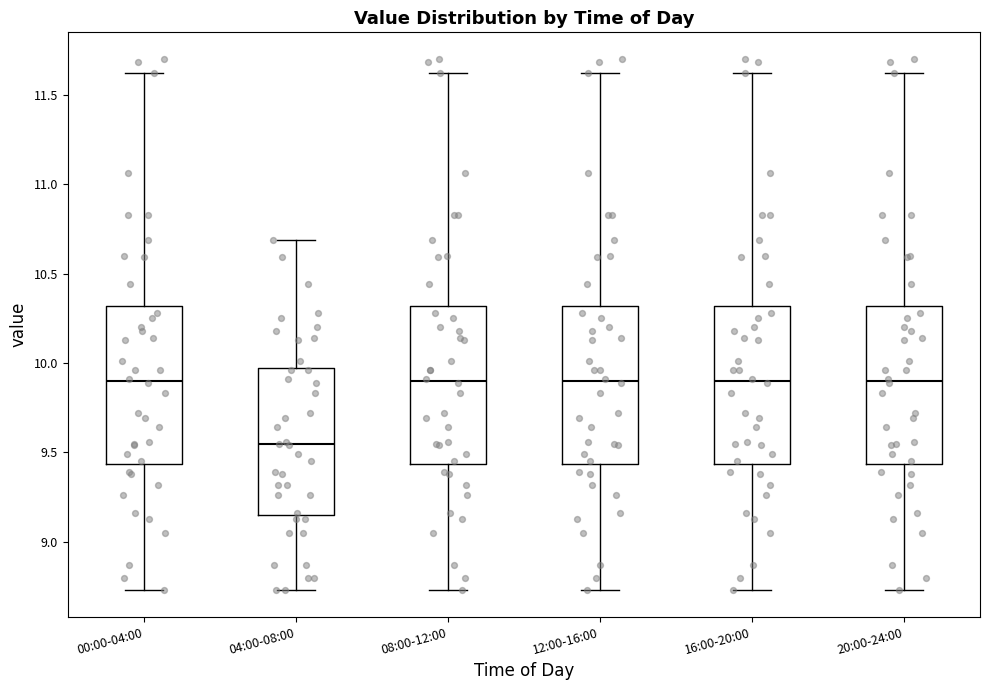

Which box has the lowest median line?

04:00-08:00